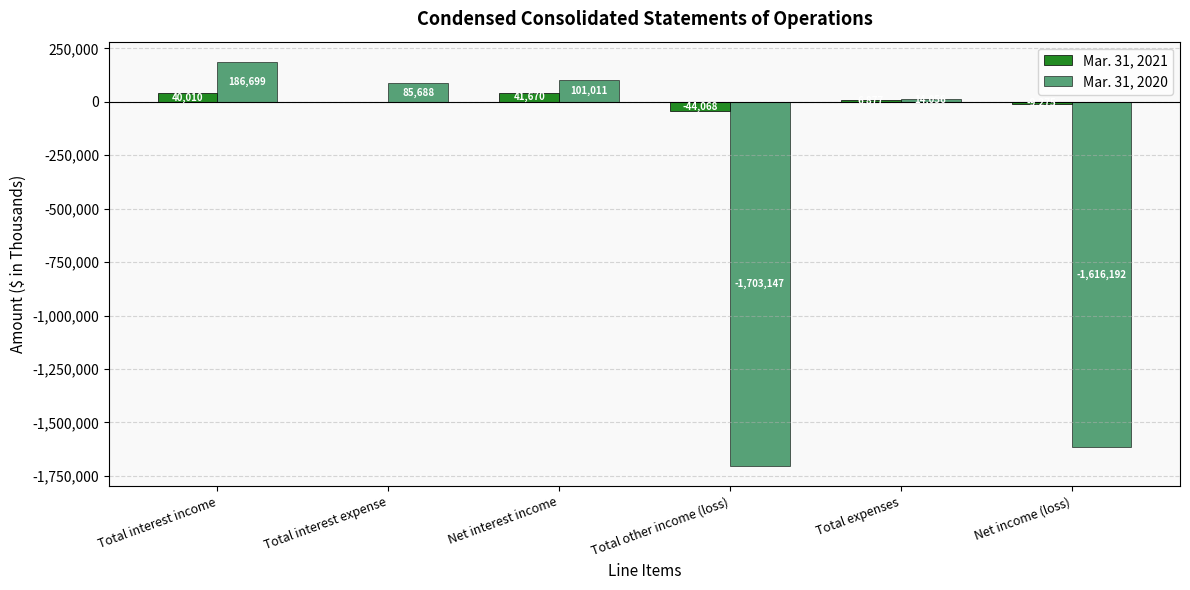

What is the maximum value shown in the chart?

186699